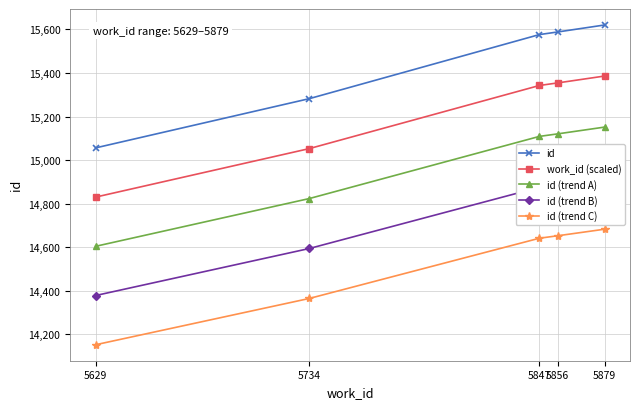

Is this an area chart (filled region under the line)?

No